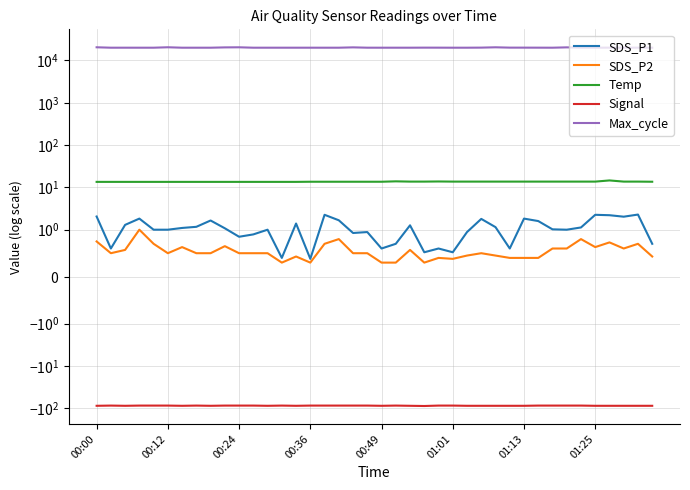

True or false: SDS_P1 and Max_cycle cross at least once.

False